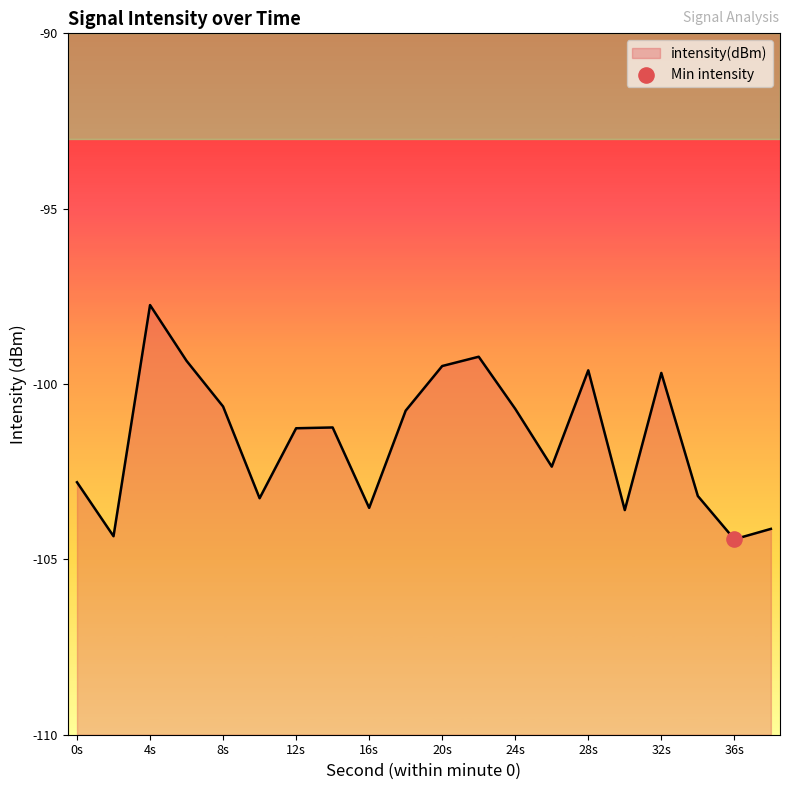

Which has a higher value, 26 or 12?

12